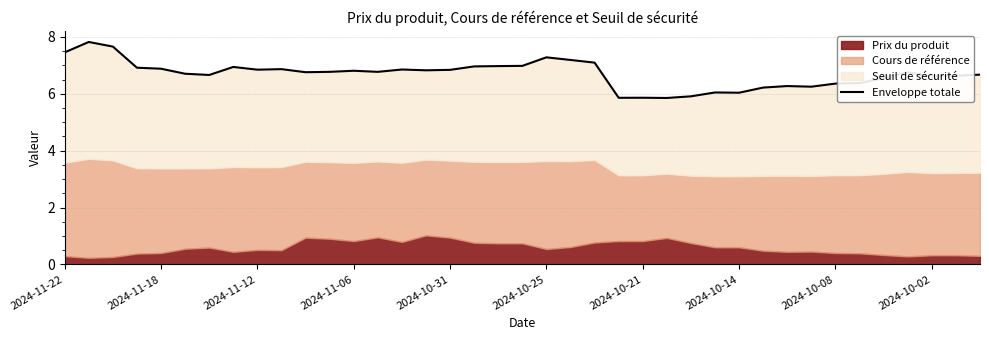

How many values exceed 6?

35